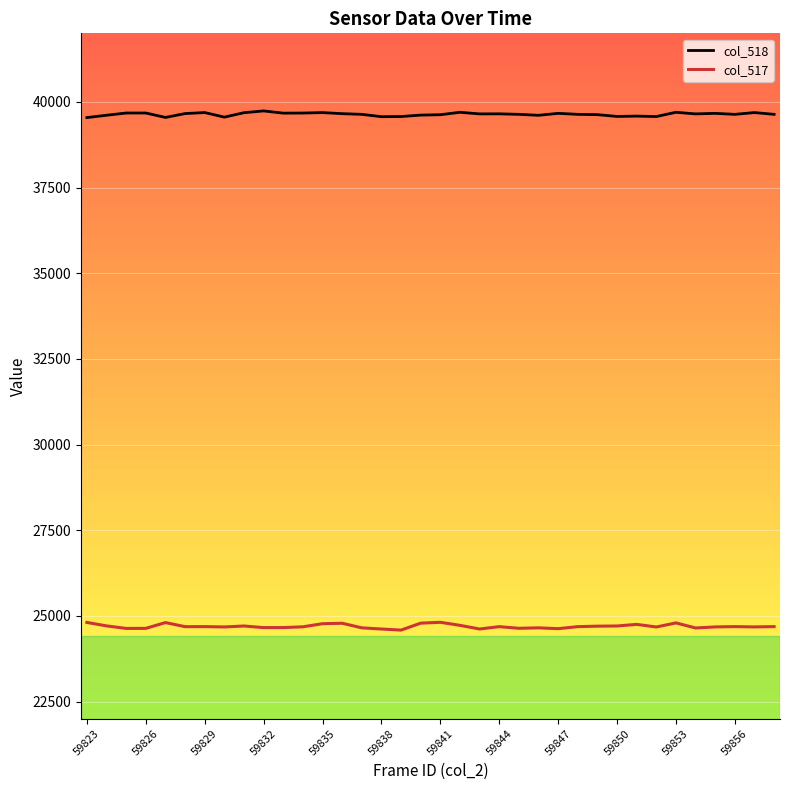

Which series has the largest total across all categories?

col_518